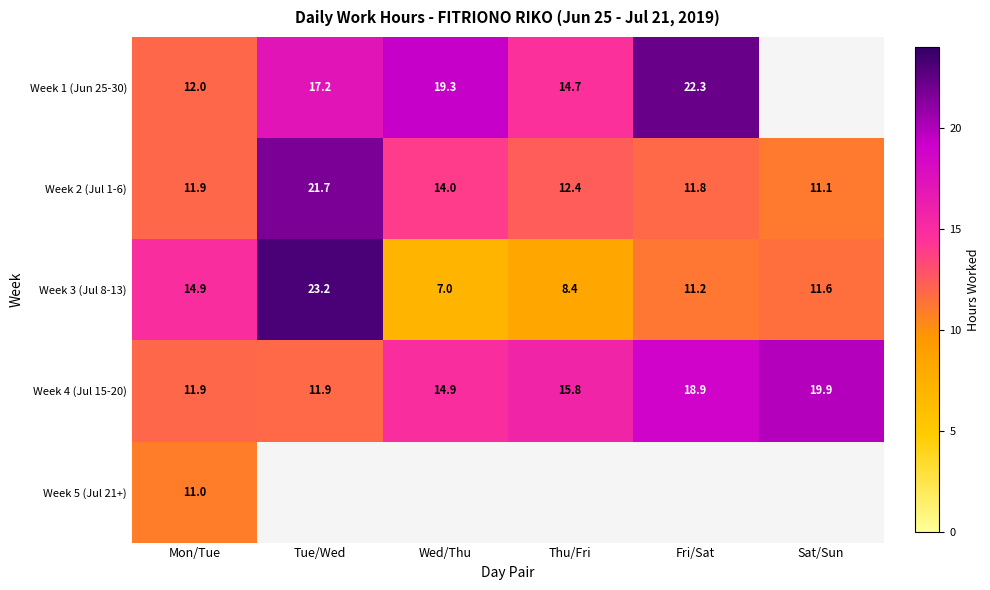

What is the difference between the second highest and second lowest values in the Week 3 (Jul 8-13) series?

6.5